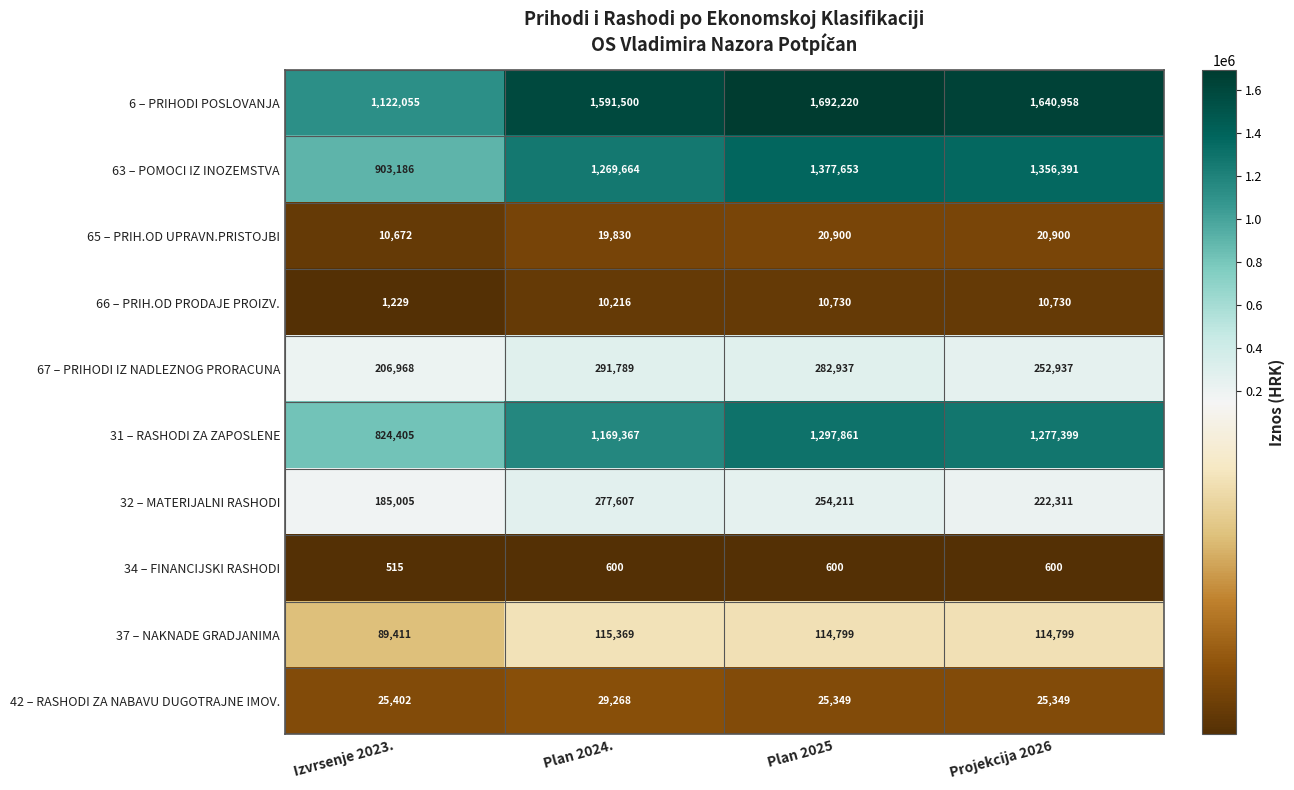

What is the sum of the 37 – NAKNADE GRADJANIMA values at Projekcija 2026 and Izvrsenje 2023.?

204210